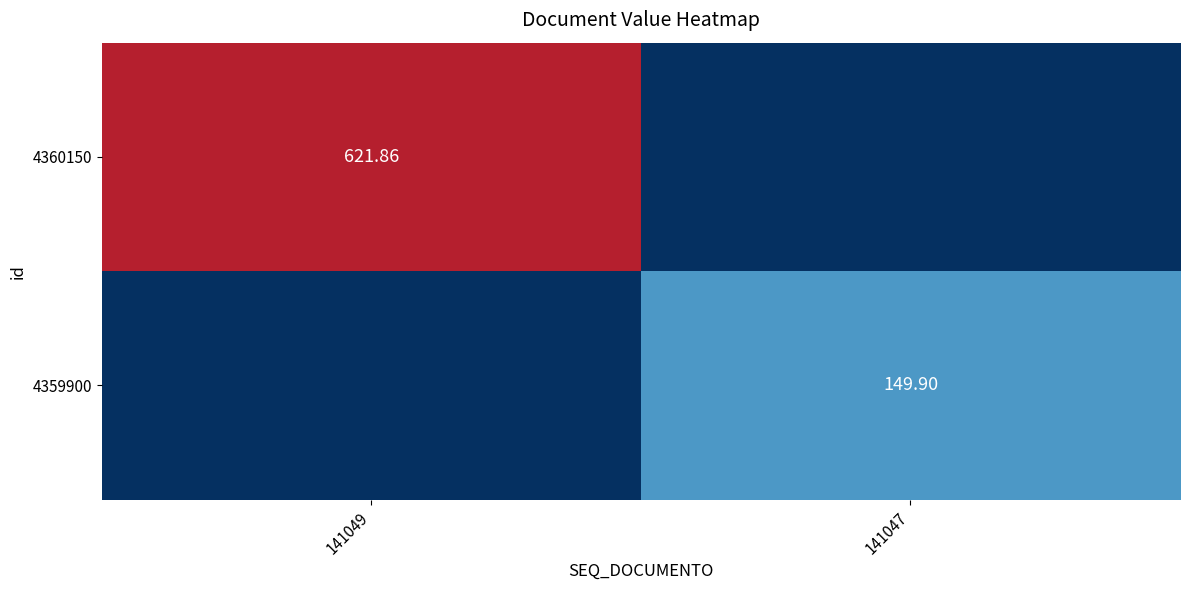

True or false: 4359900 has a value of 149.9 at 141047.

True